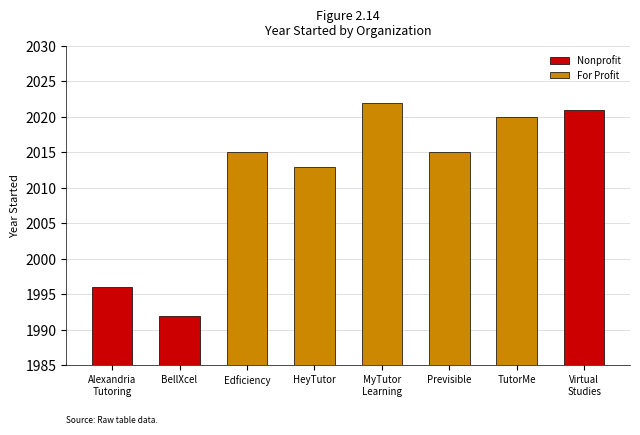

Rank the categories by value from highest to lowest.

MyTutor Learning, Virtual Studies, TutorMe, Edficiency, Previsible, HeyTutor, Alexandria Tutoring Consortium, BellXcel